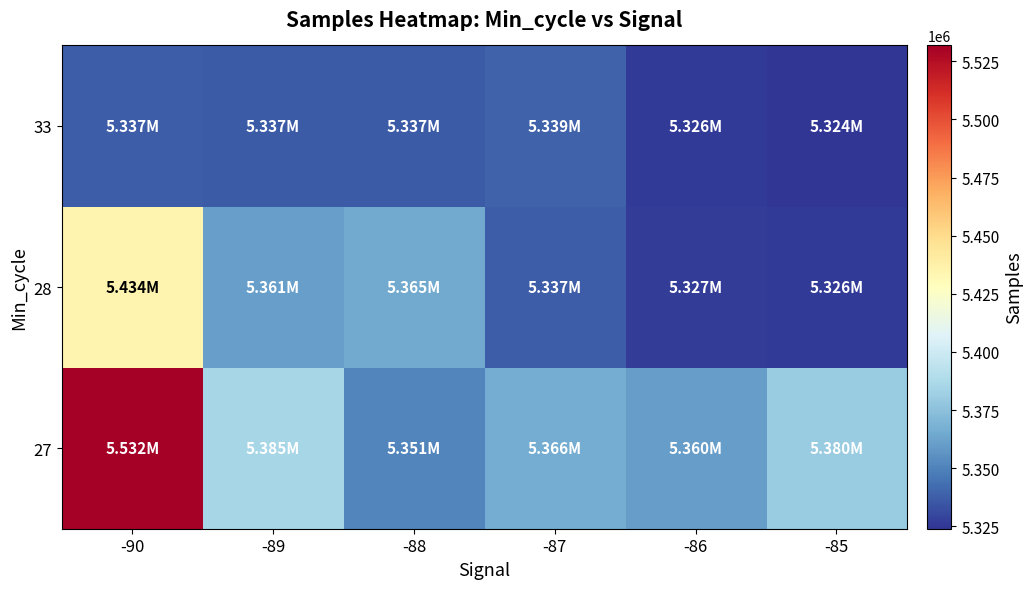

Between -85 and -90, which is larger?

-90